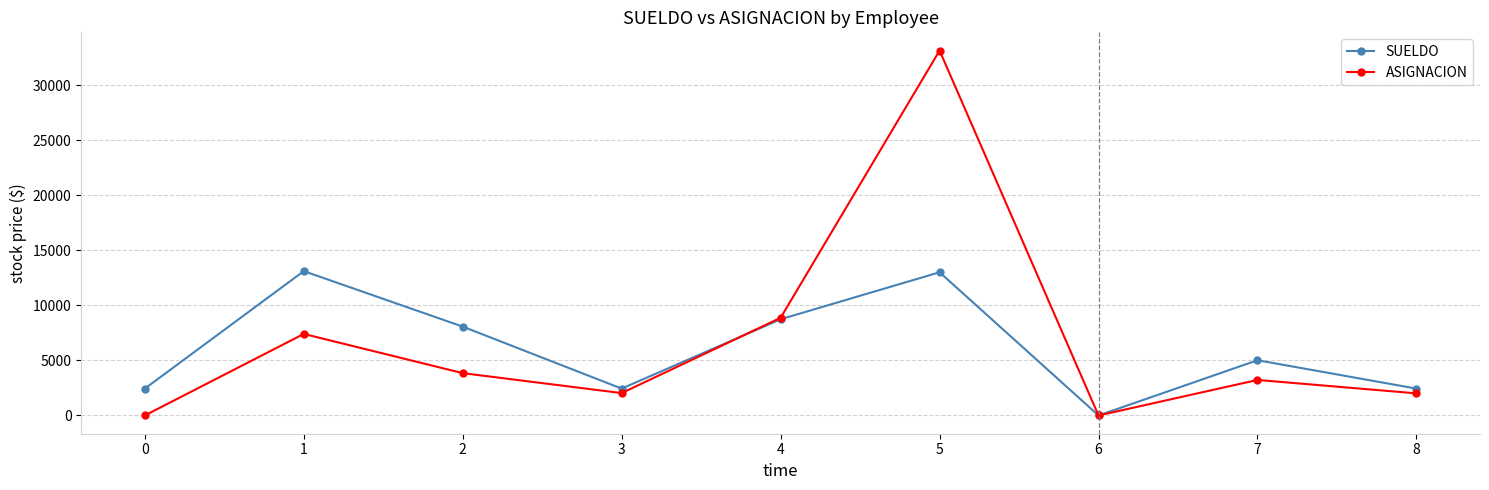

The SUELDO series shows 8741 at 4. True or false?

True